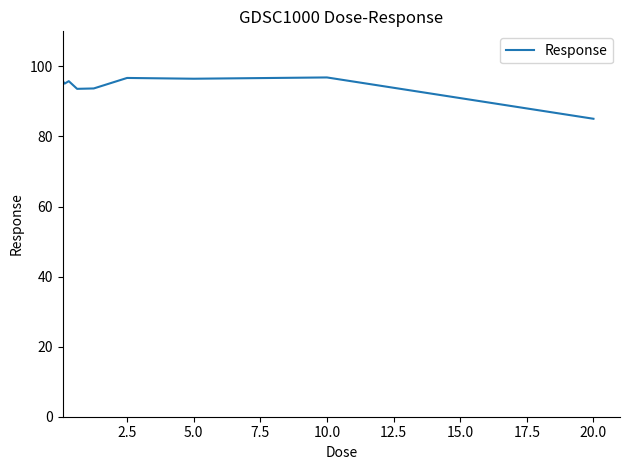

What is the minimum value shown in the chart?

85.0